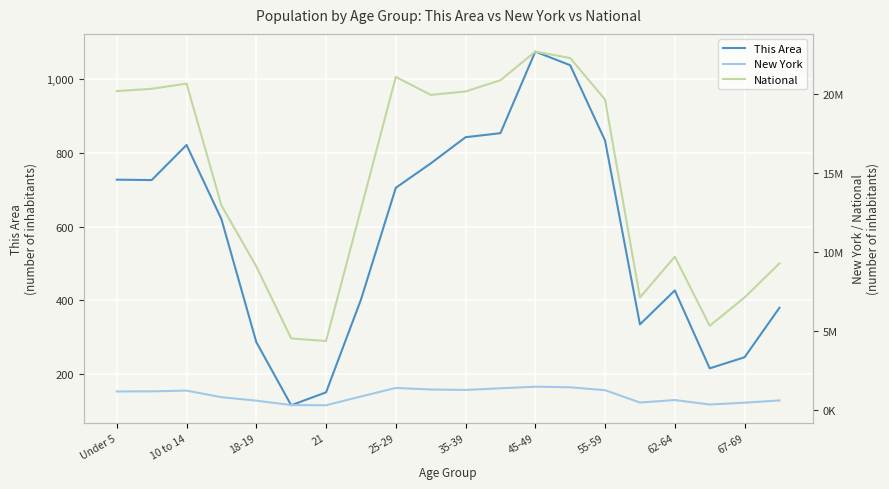

The value of This Area at 15 is 557. True or false?

False